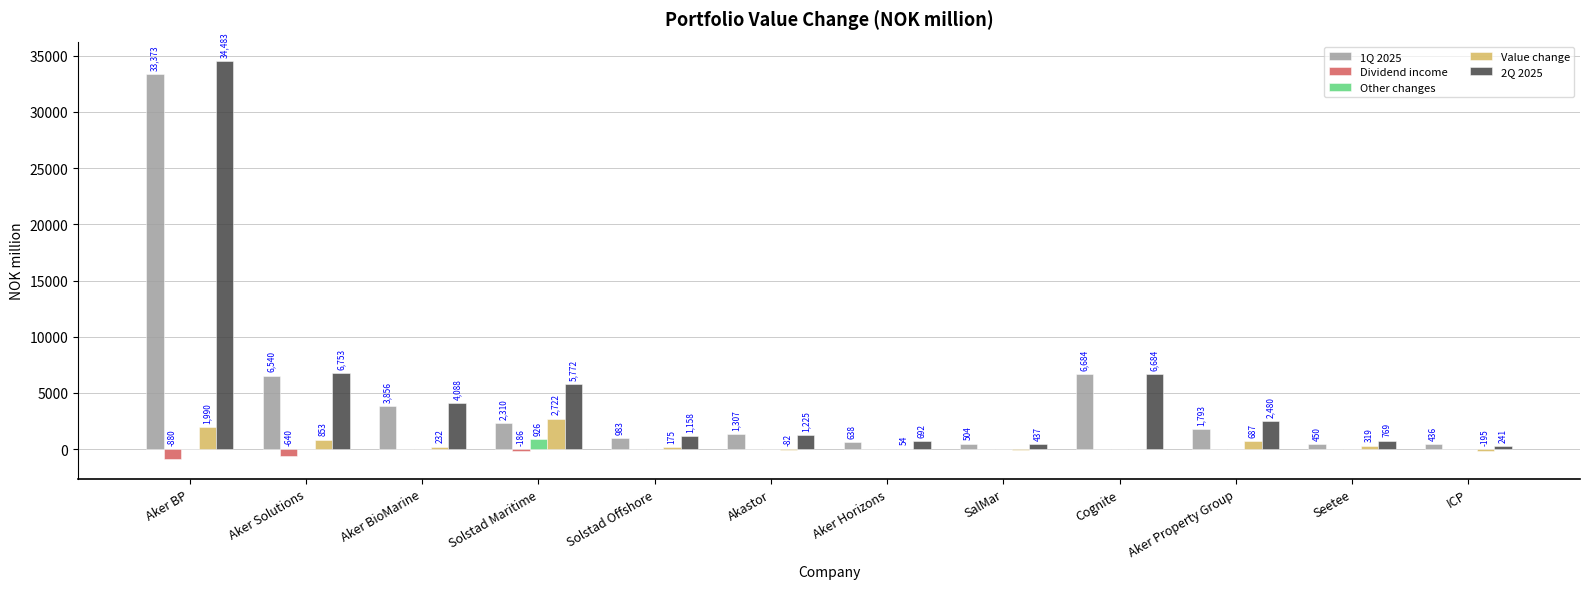

What are all the series names shown in the legend?

1Q 2025, Dividend income, Other changes, Value change, 2Q 2025